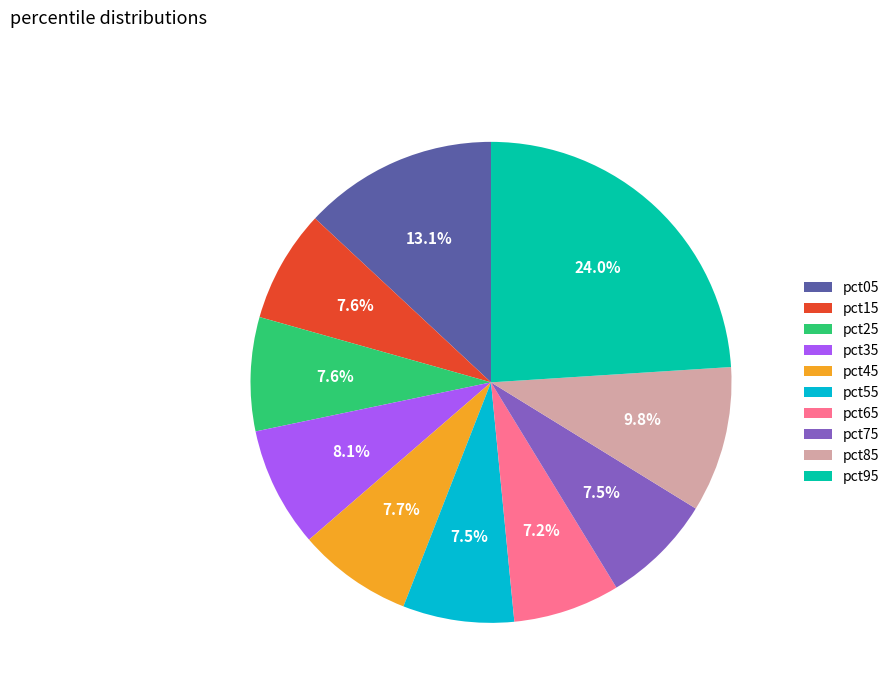

Between pct65 and pct35, which is larger?

pct35